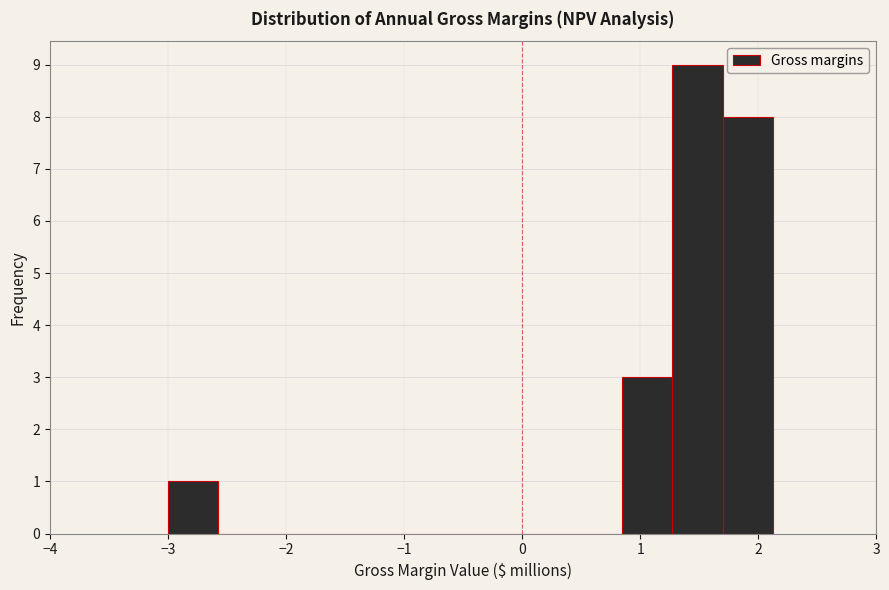

Reading left to right, transcribe this chart: for each bar, give the range it covers on the x-axis and its height. Neither the bar edges nor the heights are printed on the chart, so give them approximately, as read against the axes.

-3.0 to -2.6: 1
-2.6 to -2.1: 0
-2.1 to -1.7: 0
-1.7 to -1.3: 0
-1.3 to -0.9: 0
-0.9 to -0.4: 0
-0.4 to 0.0: 0
0.0 to 0.4: 0
0.4 to 0.8: 0
0.8 to 1.3: 3
1.3 to 1.7: 9
1.7 to 2.1: 8